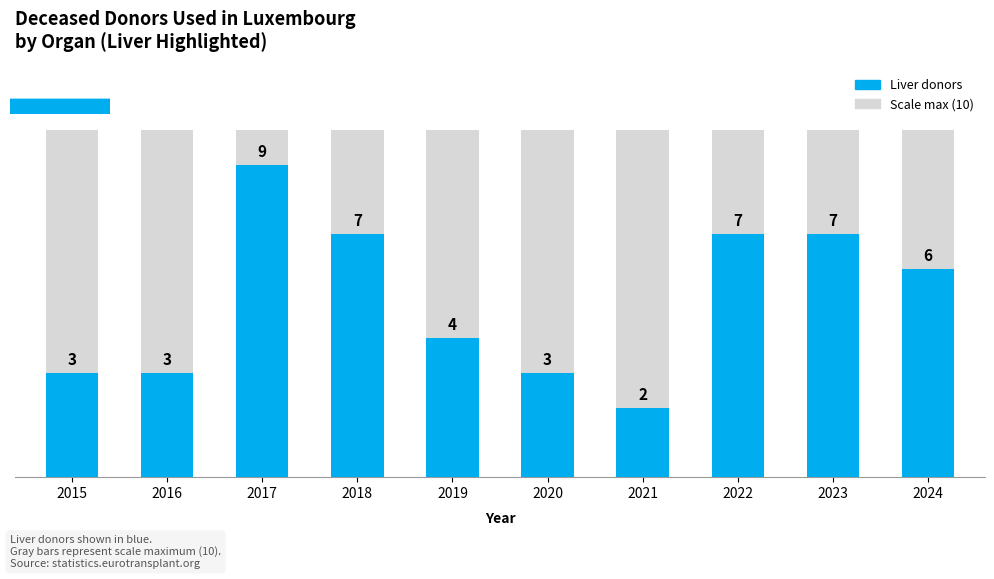

At which label does Any organ first exceed 6?

2017